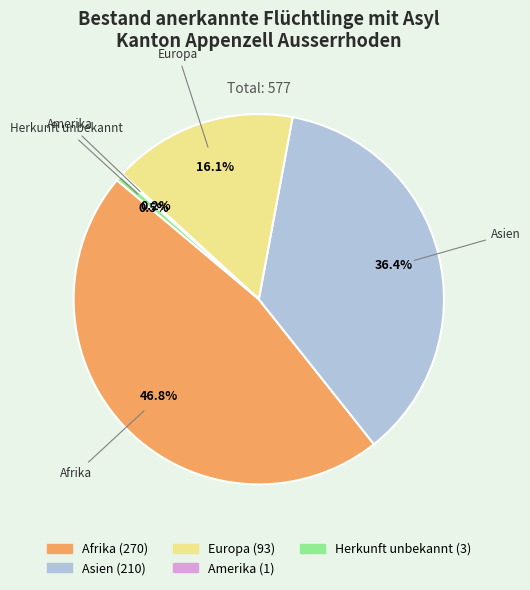

To the nearest percent, what portion does Afrika represent?

47%